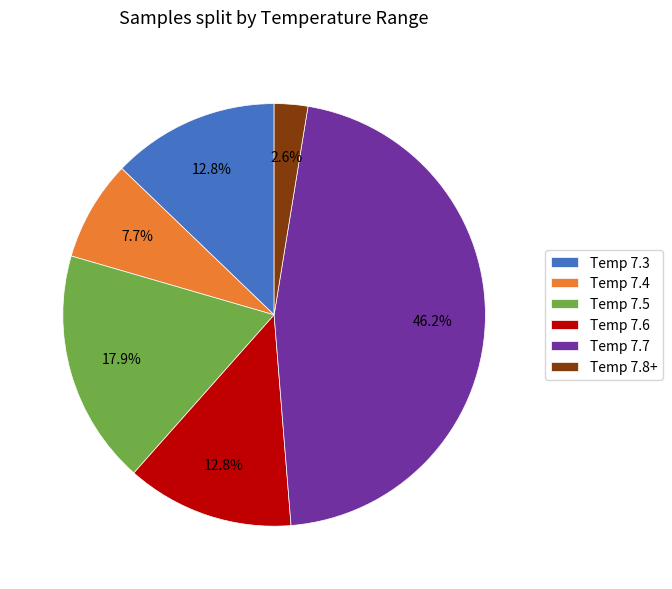

Combined, what portion of the pie is Temp 7.7 and Temp 7.5?

64.1%